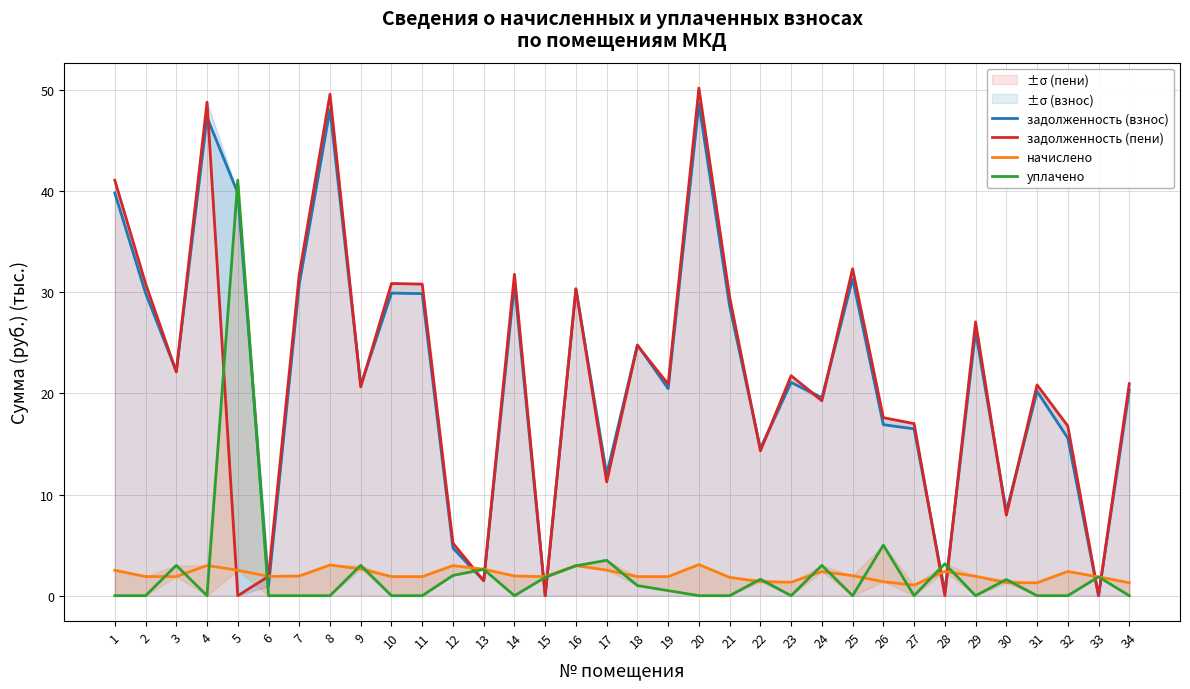

Reading left to right, extract all data points from this chart.

задолженность (взнос): 1=39.8	2=29.9	3=22.2	4=47.3	5=39.8	6=1.0	7=30.8	8=48.1	9=20.8	10=29.9	11=29.9	12=4.7	13=1.5	14=30.8	15=0.0	16=30.3	17=12.0	18=24.8	19=20.5	20=48.6	21=28.6	22=14.6	23=21.1	24=19.6	25=31.3	26=16.9	27=16.5	28=0.4	29=26.1	30=8.3	31=20.2	32=15.6	33=0.0	34=20.3
задолженность (пени): 1=41.1	2=30.9	3=22.1	4=48.8	5=0.0	6=1.9	7=31.8	8=49.6	9=20.6	10=30.9	11=30.8	12=5.2	13=1.5	14=31.8	15=0.0	16=30.3	17=11.3	18=24.7	19=20.9	20=50.2	21=29.5	22=14.3	23=21.8	24=19.3	25=32.3	26=17.6	27=17.0	28=0.0	29=27.1	30=8.0	31=20.8	32=16.8	33=0.0	34=21.0
начислено: 1=2.5	2=1.9	3=1.9	4=3.0	5=2.5	6=1.9	7=1.9	8=3.0	9=2.6	10=1.9	11=1.9	12=3.0	13=2.6	14=1.9	15=1.9	16=3.0	17=2.5	18=1.9	19=1.9	20=3.1	21=1.8	22=1.4	23=1.3	24=2.4	25=2.0	26=1.4	27=1.0	28=2.4	29=1.9	30=1.3	31=1.3	32=2.4	33=1.9	34=1.3
уплачено: 1=0.0	2=0.0	3=3.0	4=0.0	5=41.1	6=0.0	7=0.0	8=0.0	9=3.0	10=0.0	11=0.0	12=2.0	13=2.6	14=0.0	15=1.8	16=3.0	17=3.5	18=1.0	19=0.5	20=0.0	21=0.0	22=1.6	23=0.0	24=3.0	25=0.0	26=5.0	27=0.0	28=3.2	29=0.0	30=1.6	31=0.0	32=0.0	33=1.9	34=0.0